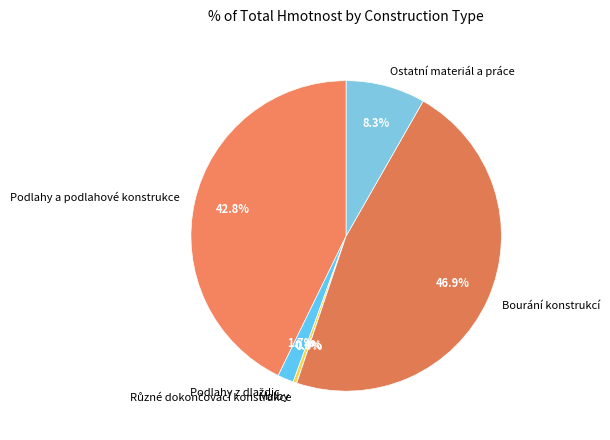

To the nearest percent, what is the difference between the largest and smallest slice percentages?

47%